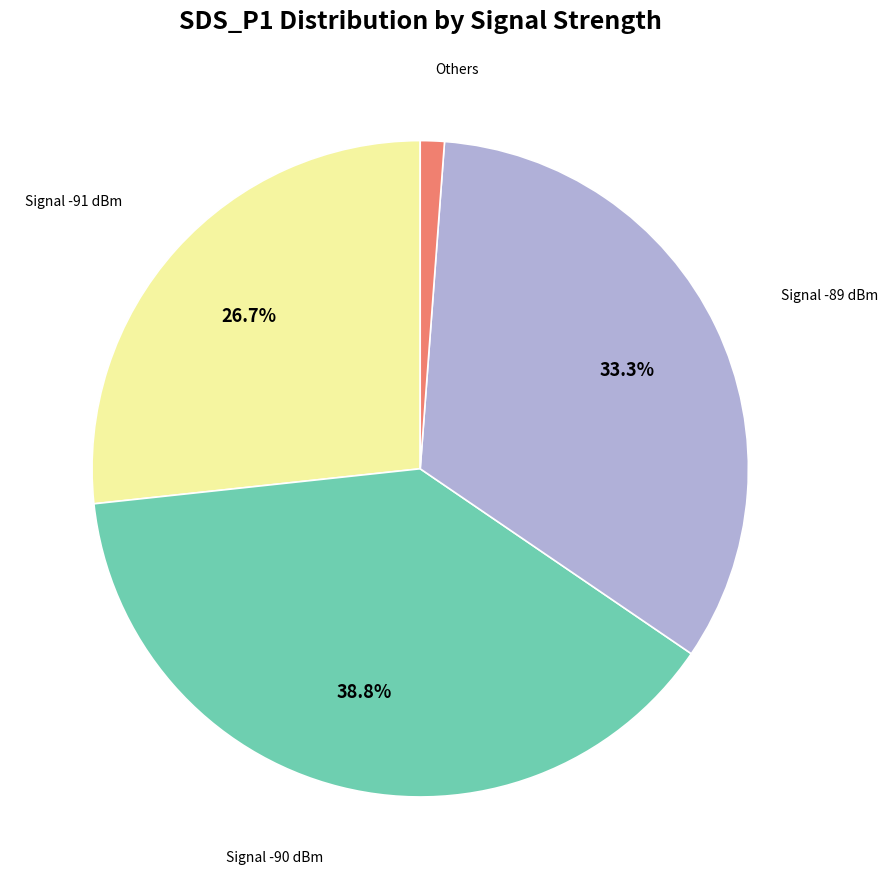

Count the number of slices in the pie.

4